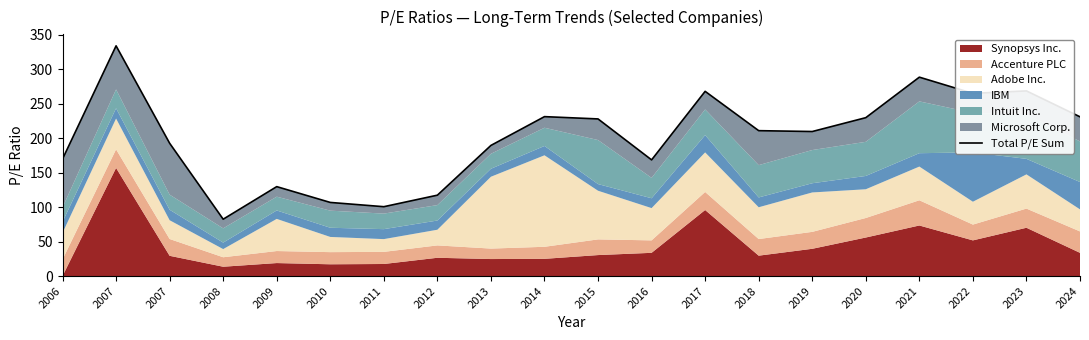

Between 2017 and 2014, which is larger?

2017